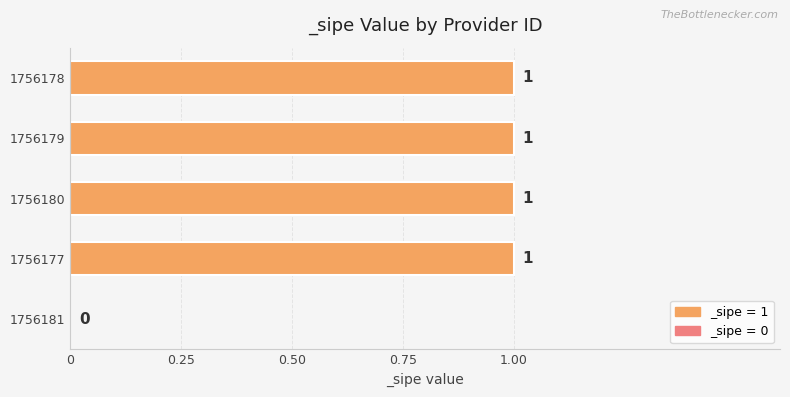

What value does the data have at 1756177?

1